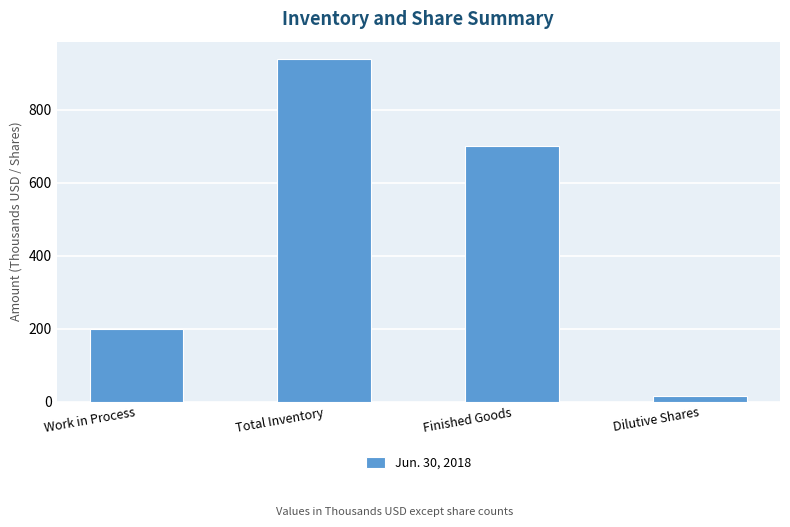

Are the bars grouped side by side (vs. stacked)?

No